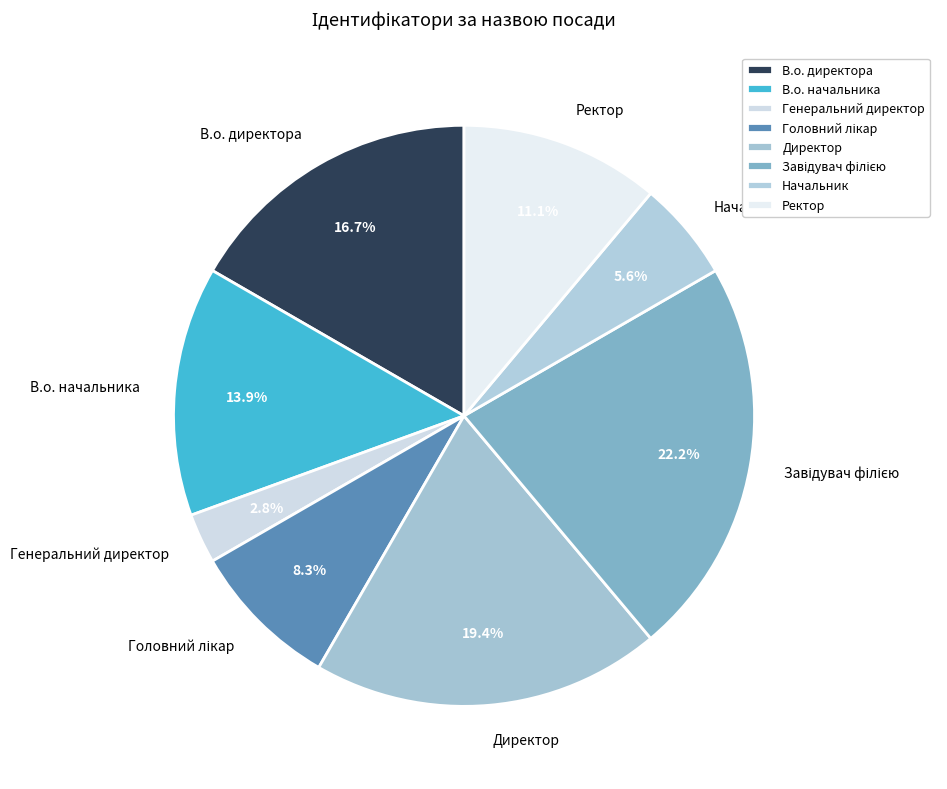

What is the smallest slice in the pie chart?

Генеральний директор